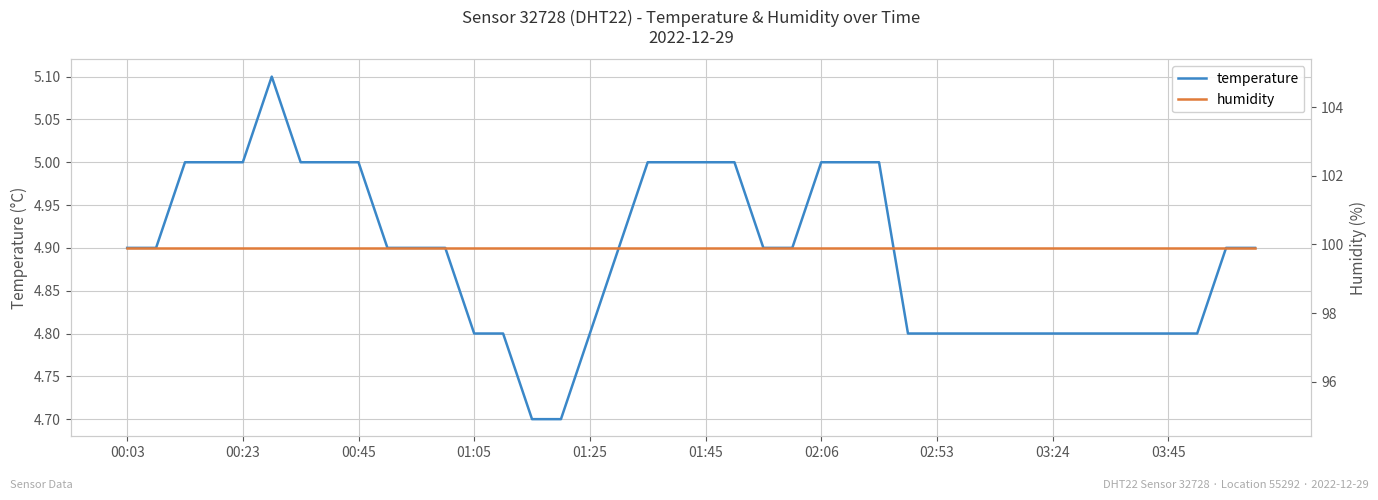

Which series has the largest range (max minus min)?

temperature